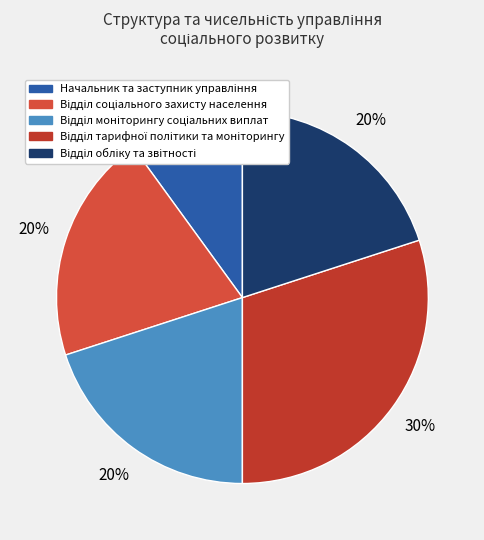

True or false: Відділ моніторингу соціальних виплат accounts for 14% of the total.

False